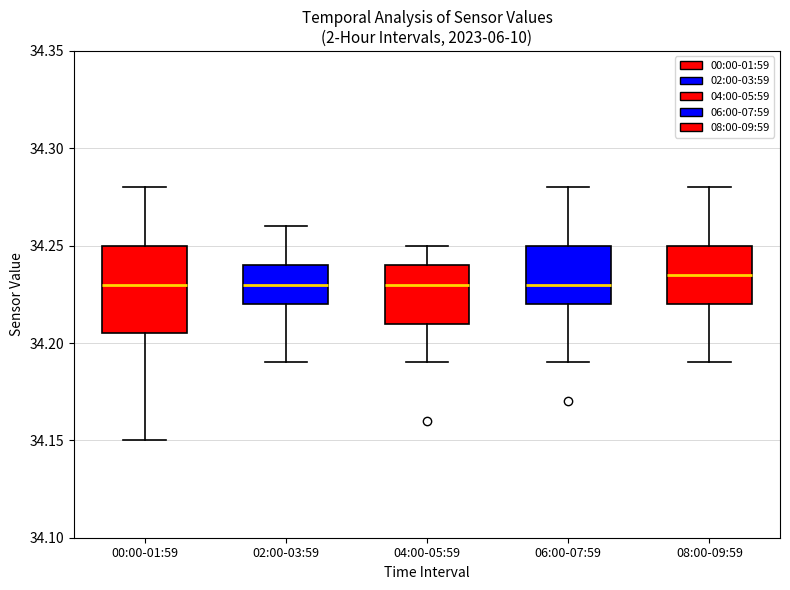

Reading left to right, transcribe this box plot: for each box, give where its median line is, the range the box spans, and where its two whiskers end, as read against the y-axis. The values are not printed on the chart, so give them approximately, as read against the axis.

00:00-01:59: median 34.230, box 34.205 to 34.250, whiskers 34.150 to 34.280
02:00-03:59: median 34.230, box 34.220 to 34.240, whiskers 34.190 to 34.260
04:00-05:59: median 34.230, box 34.210 to 34.240, whiskers 34.190 to 34.250
06:00-07:59: median 34.230, box 34.220 to 34.250, whiskers 34.190 to 34.280
08:00-09:59: median 34.235, box 34.220 to 34.250, whiskers 34.190 to 34.280